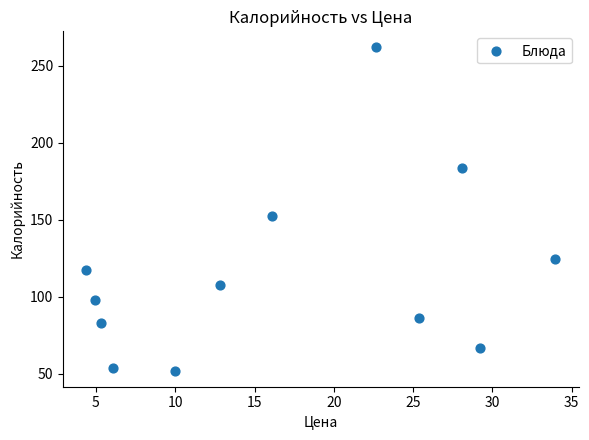

What is the range of X values (max minus min)?

29.6